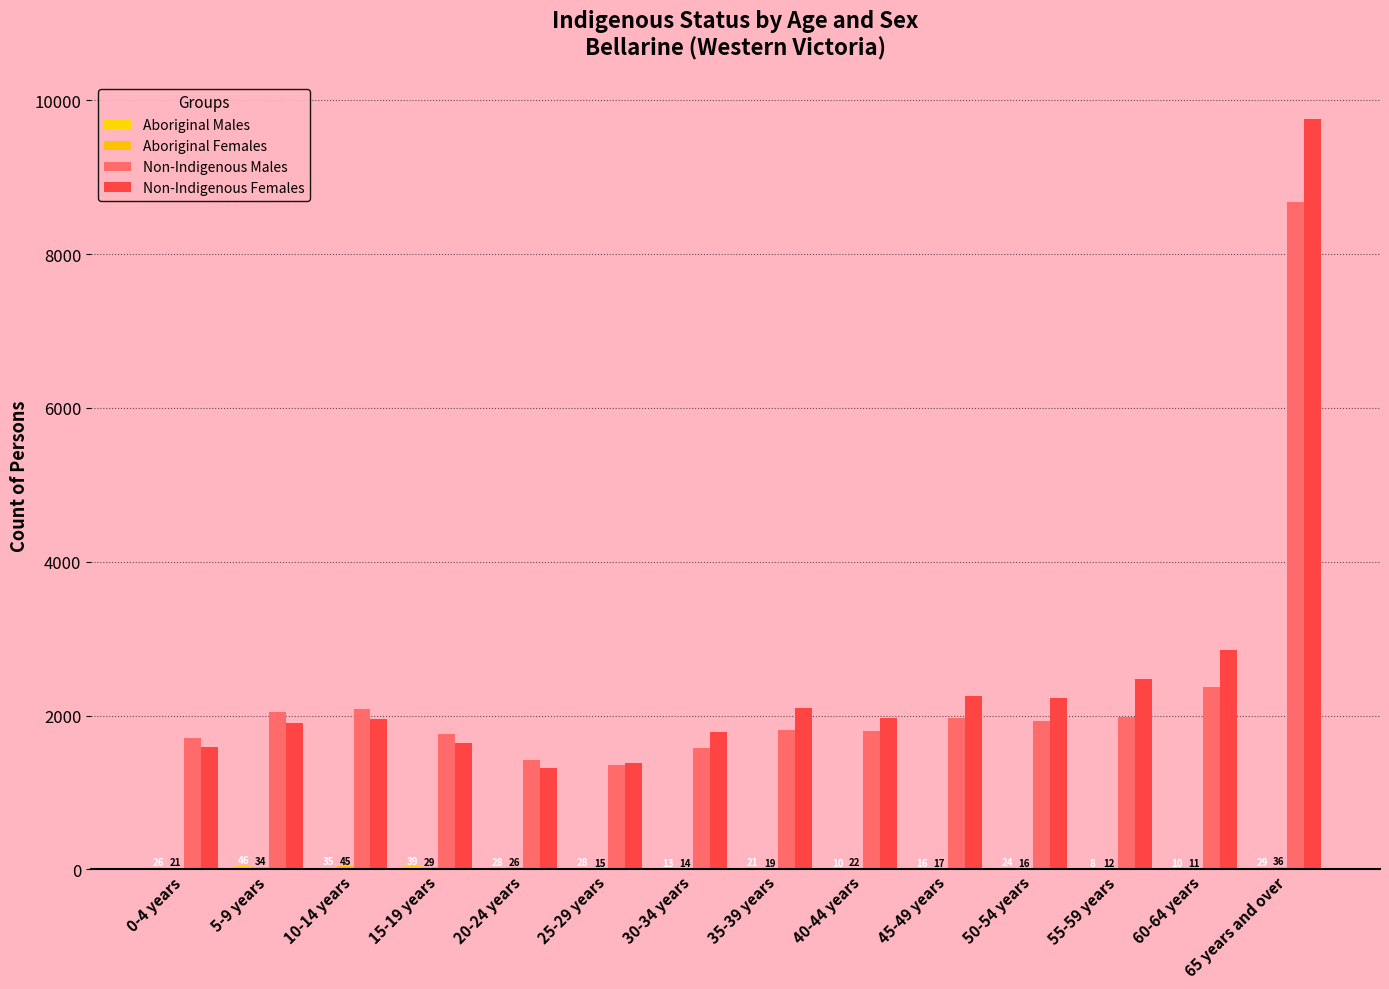

What is the sum of all Aboriginal Males values?

333